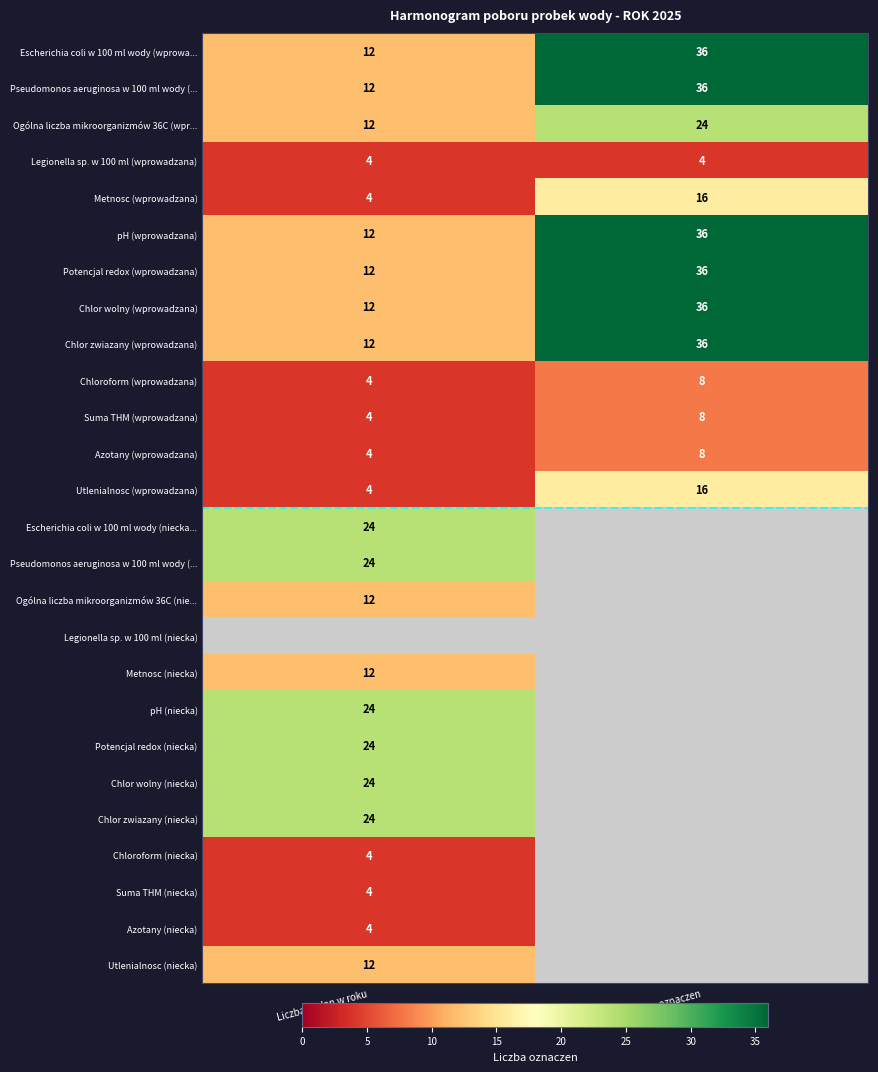

At how many categories does at least one series exceed 16?

2